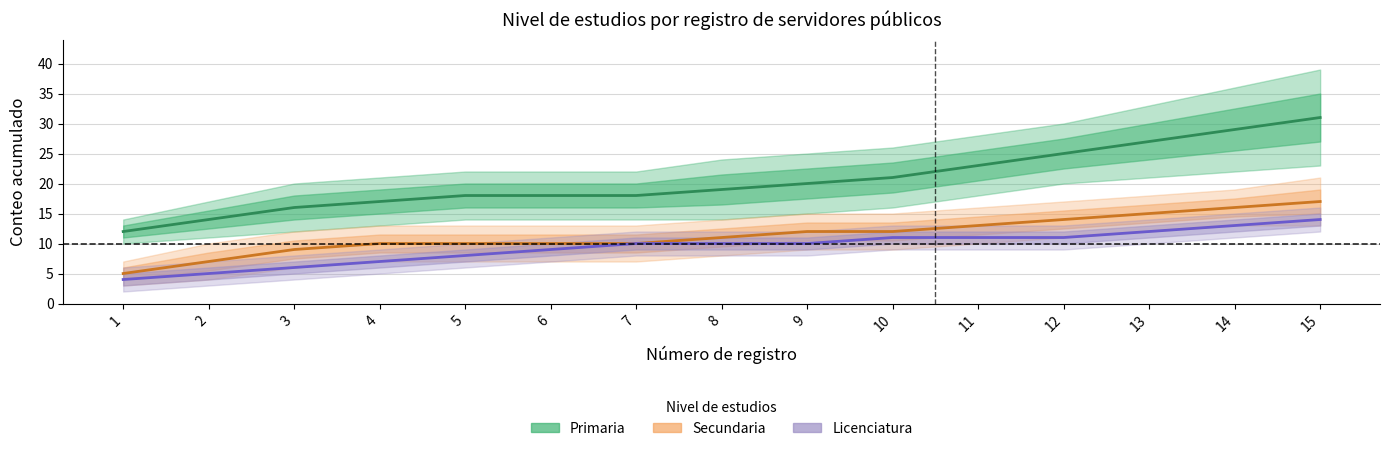

Reading left to right, extract all data points from this chart.

Primaria: 12	14	16	17	18	18	18	19	20	21	23	25	27	29	31
Secundaria: 5	7	9	10	10	10	10	11	12	12	13	14	15	16	17
Licenciatura: 4	5	6	7	8	9	10	10	10	11	11	11	12	13	14